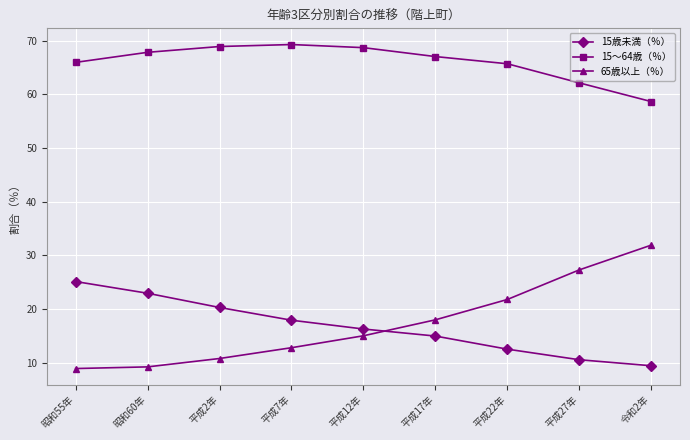

What is the difference between the second highest and second lowest values in the 15～64歳（％） series?

6.8